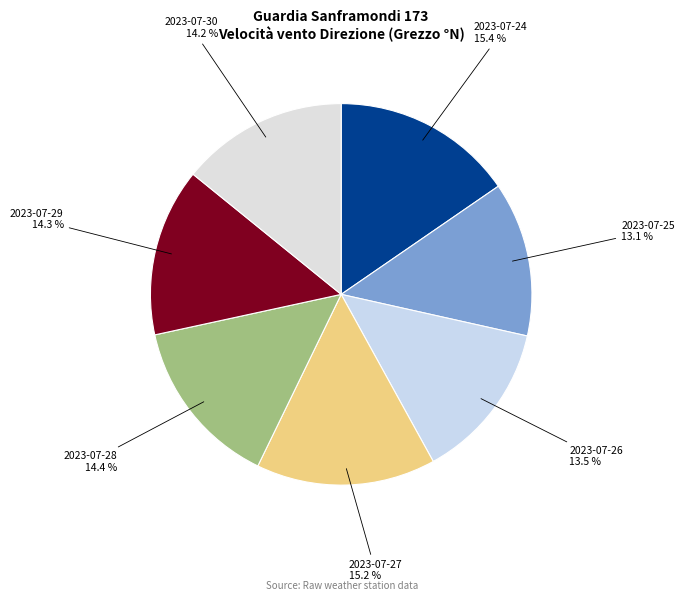

Does 2023-07-25 represent more than half of the total?

No